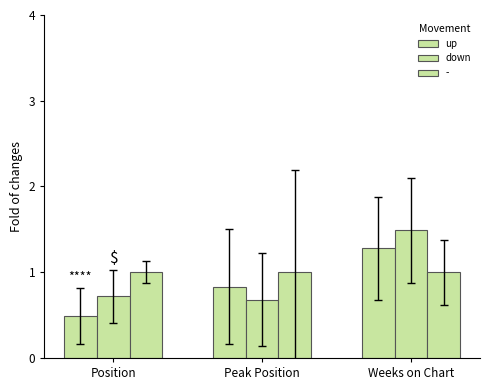

What is the sum of all down values?

2.9